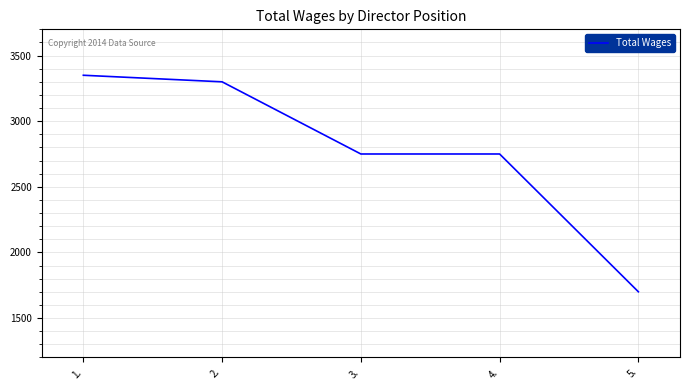

True or false: there are more than 2 points higher than both neighbors.

False